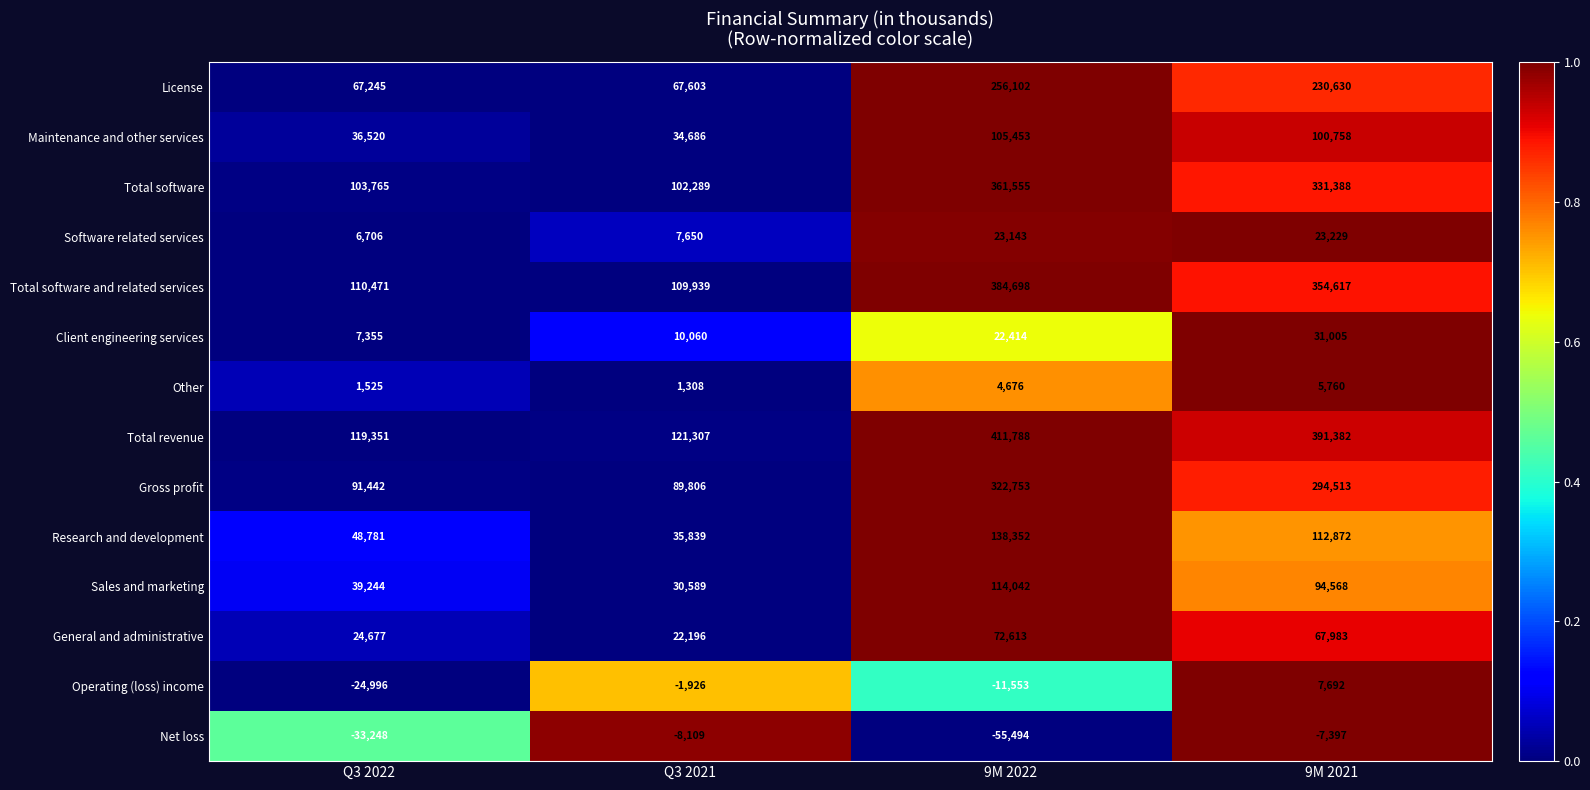

How many data points in Net loss are less than -8109?

2